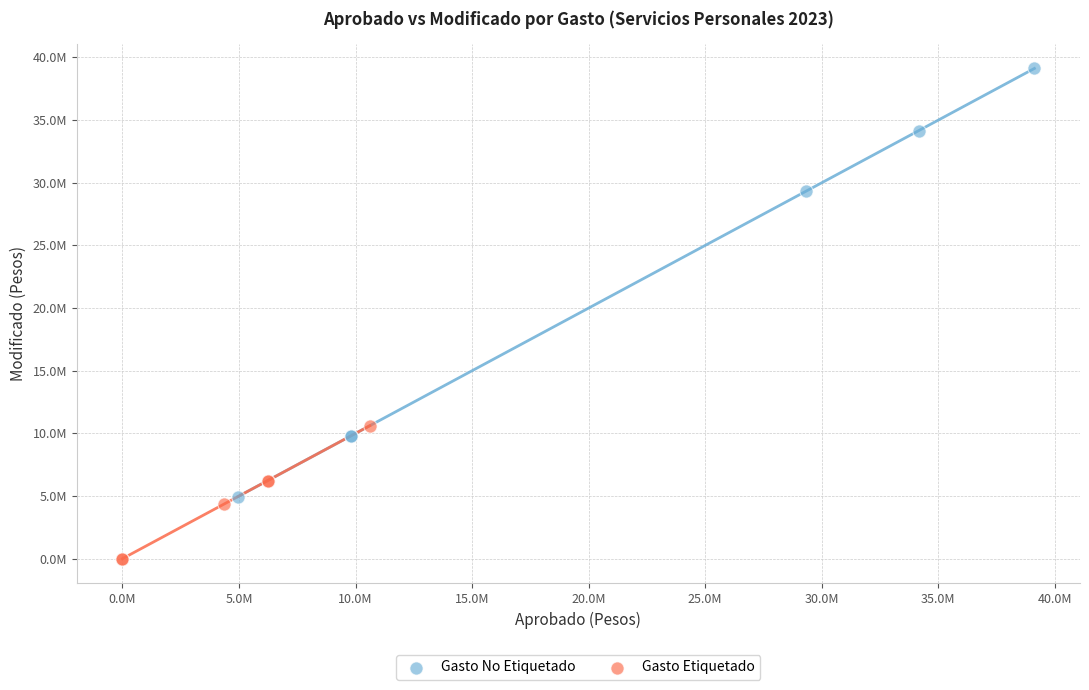

What are all the series names shown in the legend?

Gasto No Etiquetado, Gasto Etiquetado